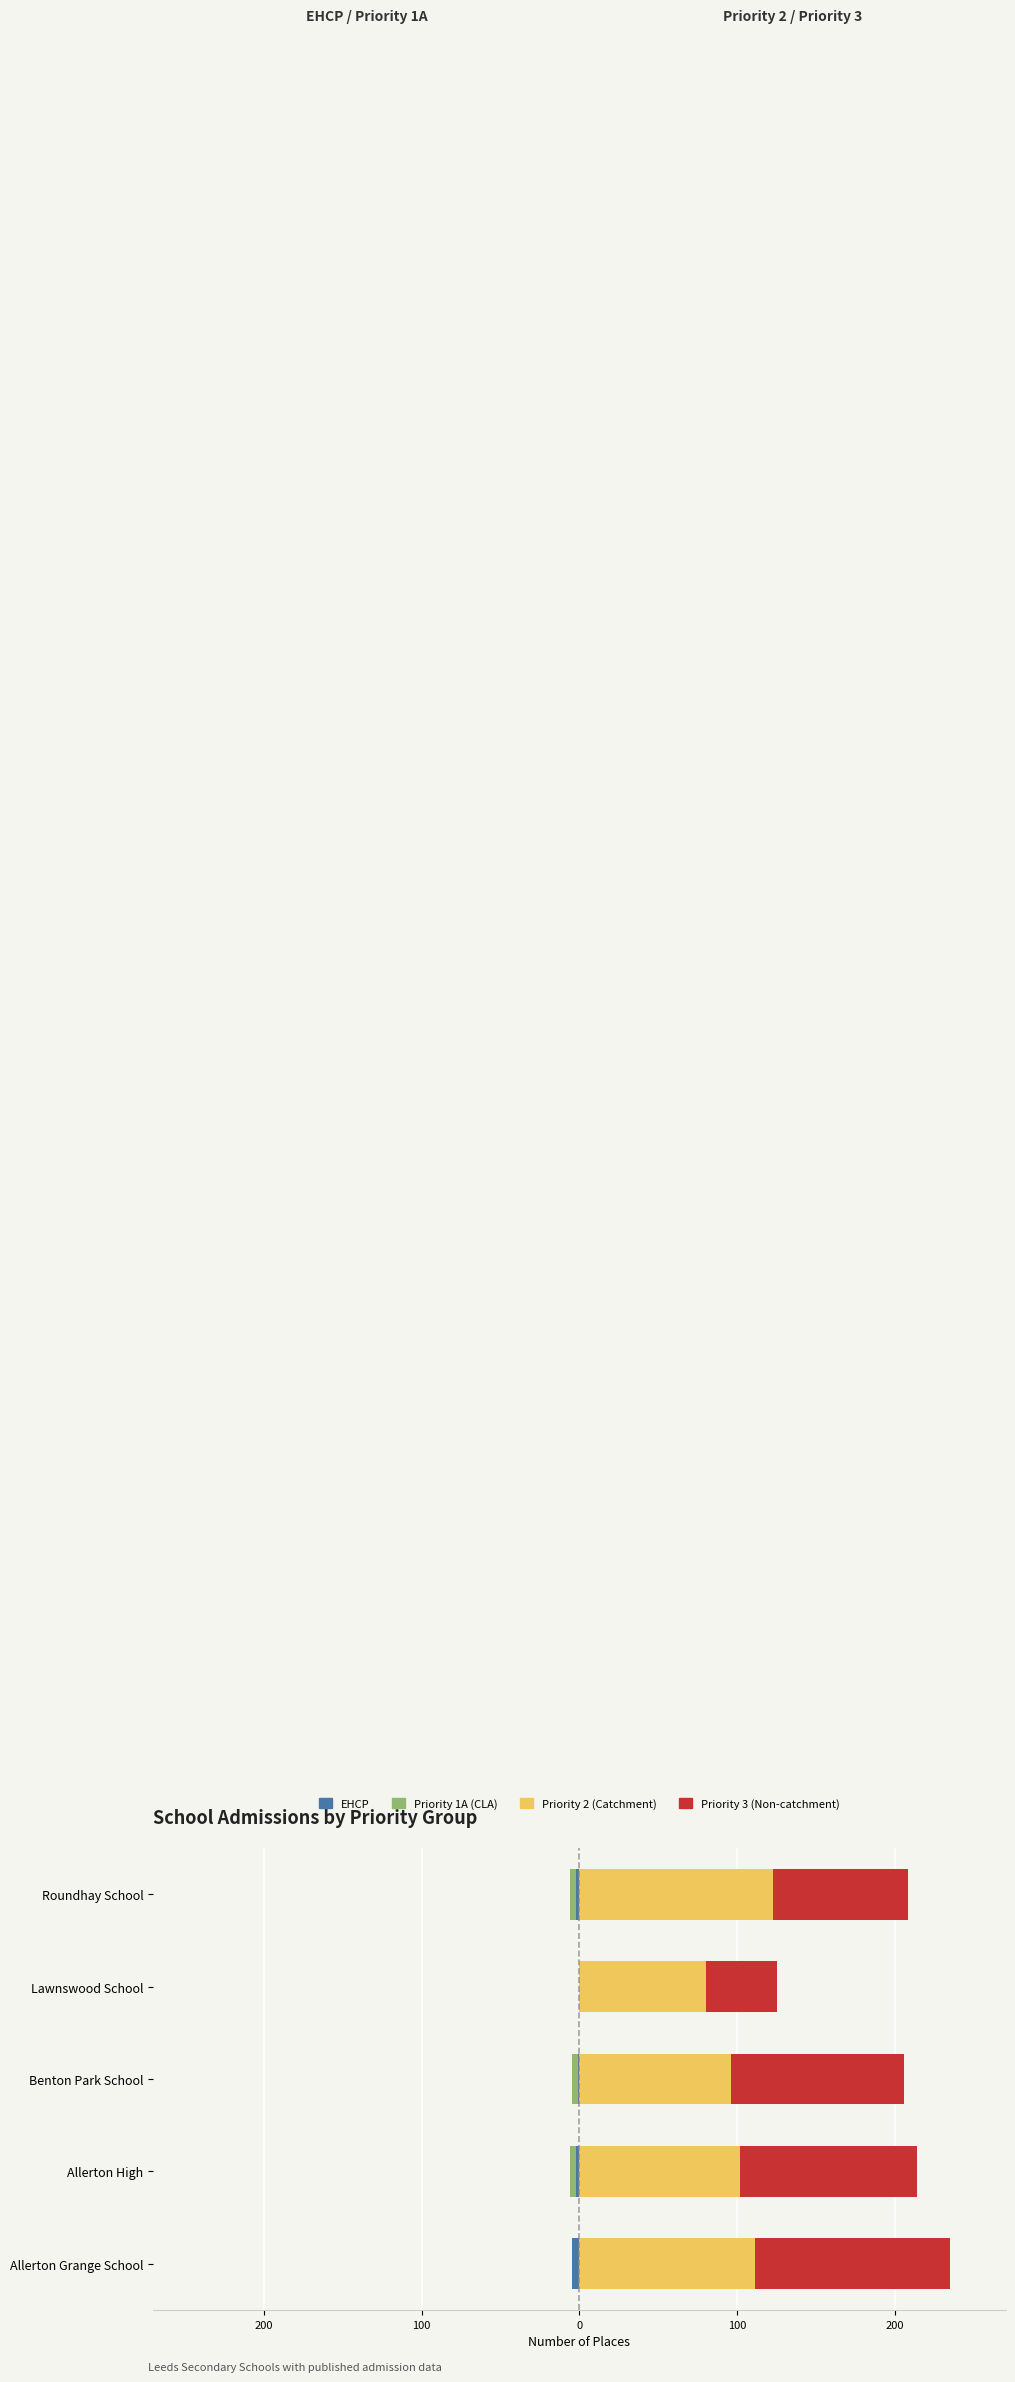

The value of Priority 3 (Non-catchment) at Lawnswood School is 45. True or false?

True